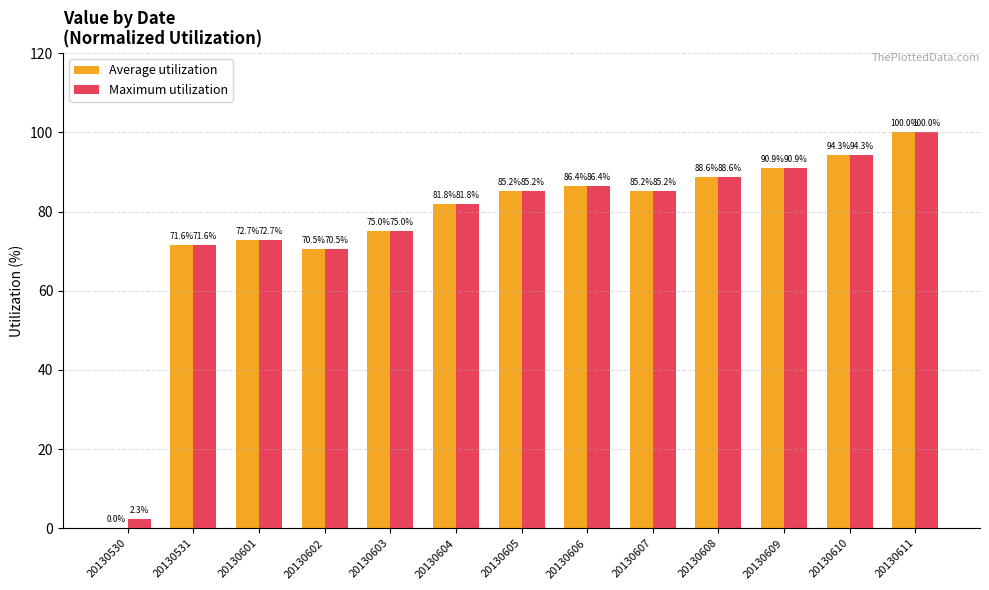

What are all the series names shown in the legend?

Average utilization, Maximum utilization